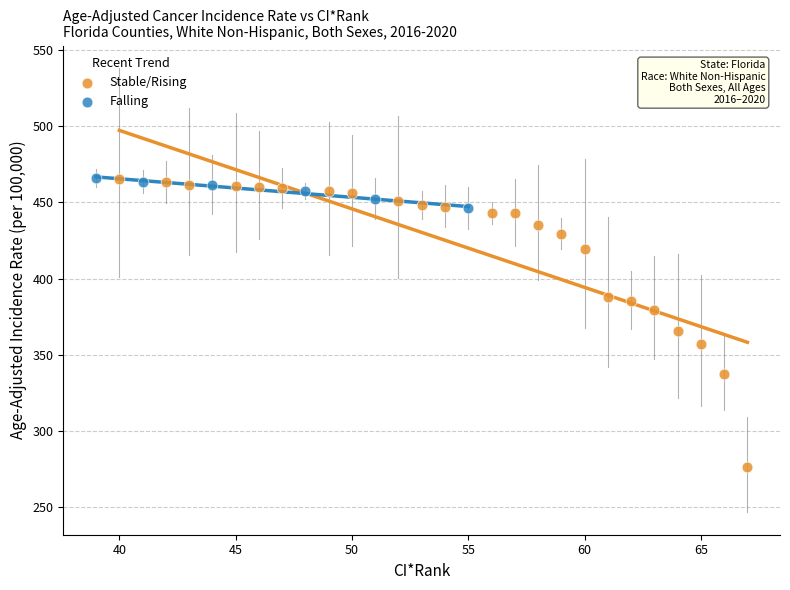

What are all the series names shown in the legend?

Stable/Rising, Falling